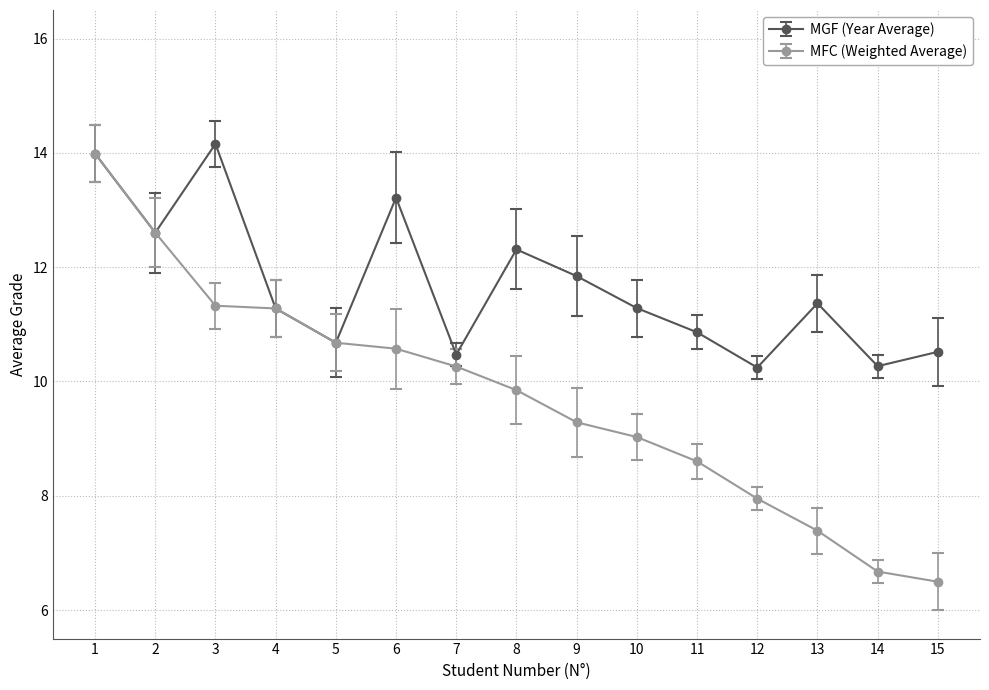

What is the spread (max minus min) of values at 10?

2.3